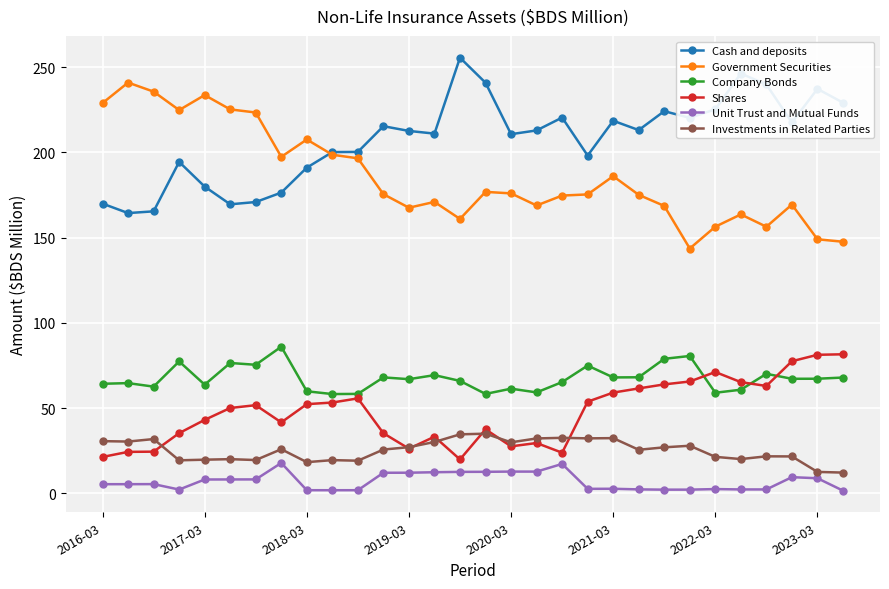

Does the chart have visible grid lines?

Yes